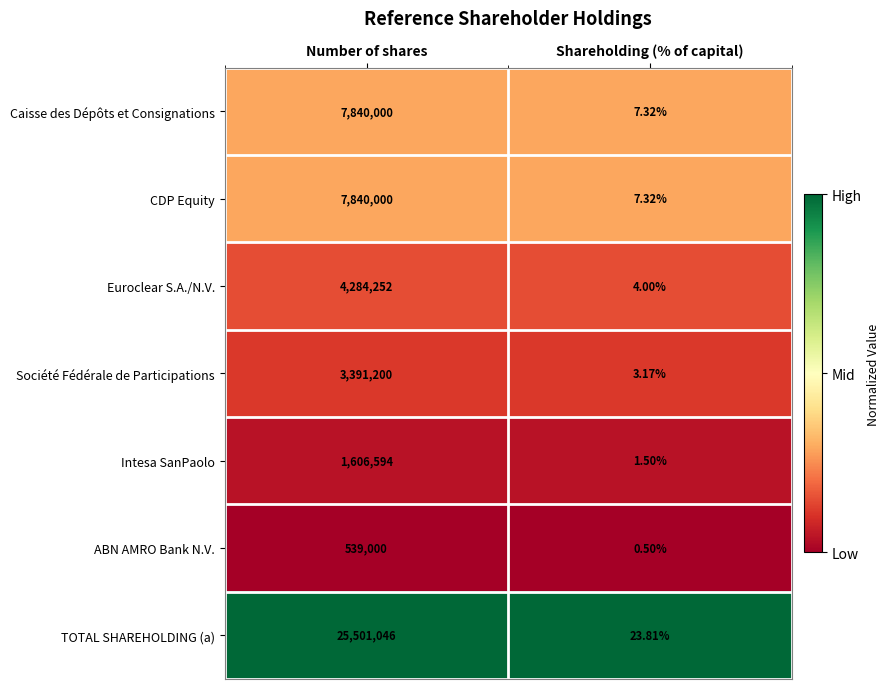

Which category has the highest value across all series?

Number of shares